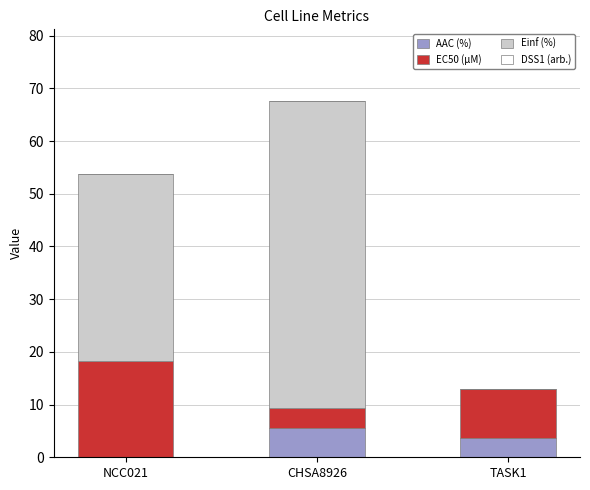

At which category is the sum across all series the highest?

CHSA8926